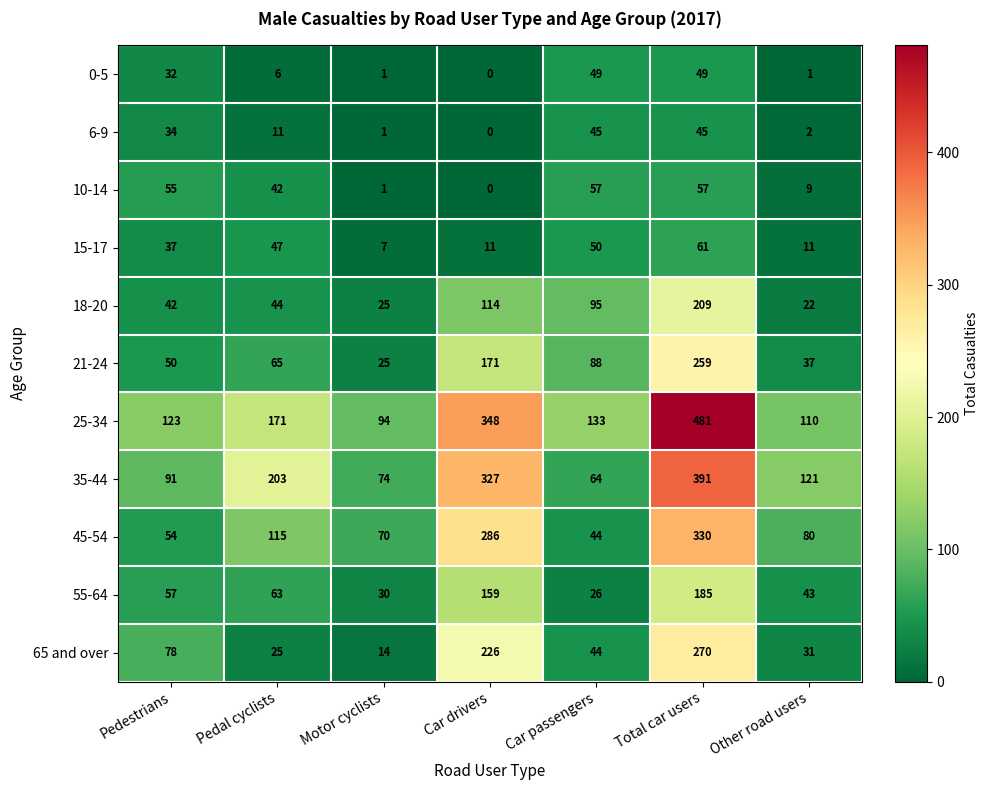

How many series are shown in this chart?

11